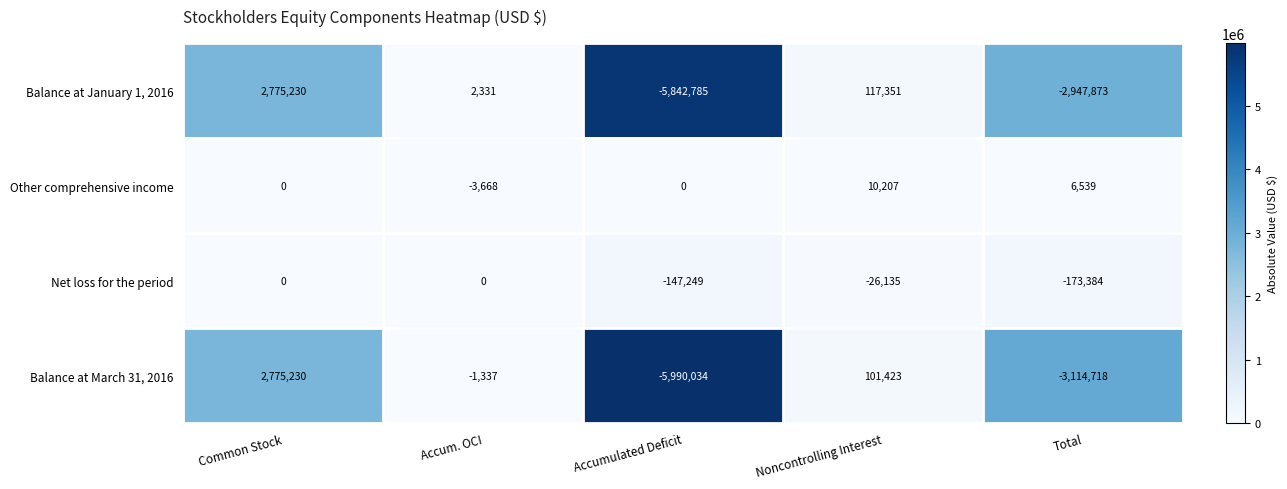

How many categories are shown in the chart?

5